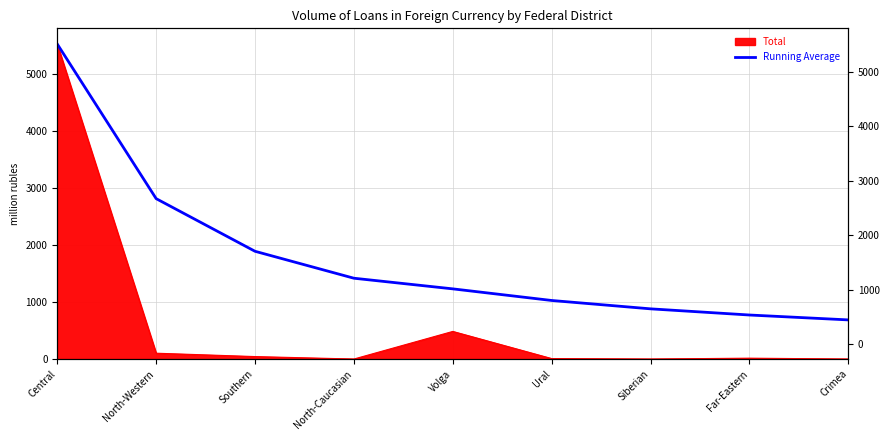

What is the greatest value displayed?

5522.0